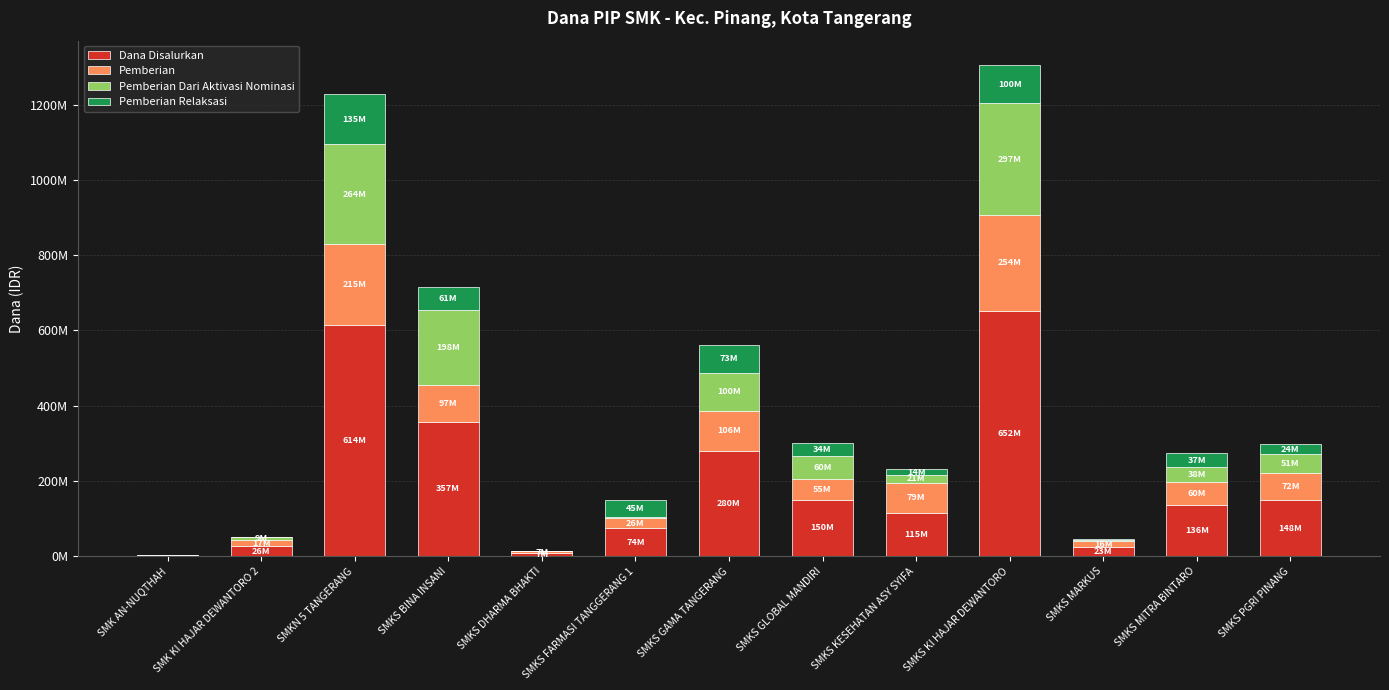

Does the chart contain stacked bars?

Yes